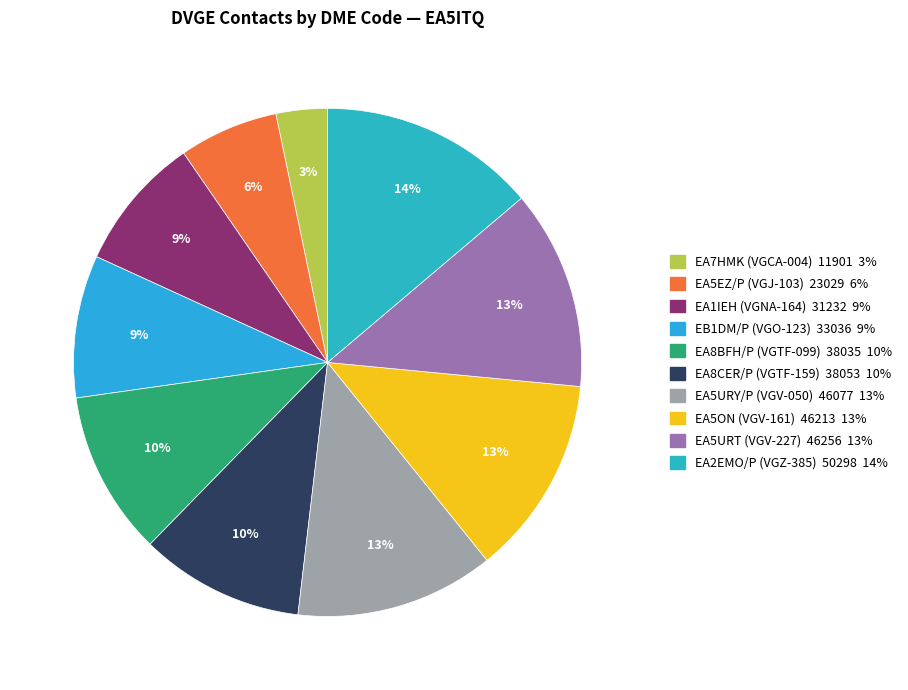

True or false: EA5URY/P accounts for 13% of the total.

True